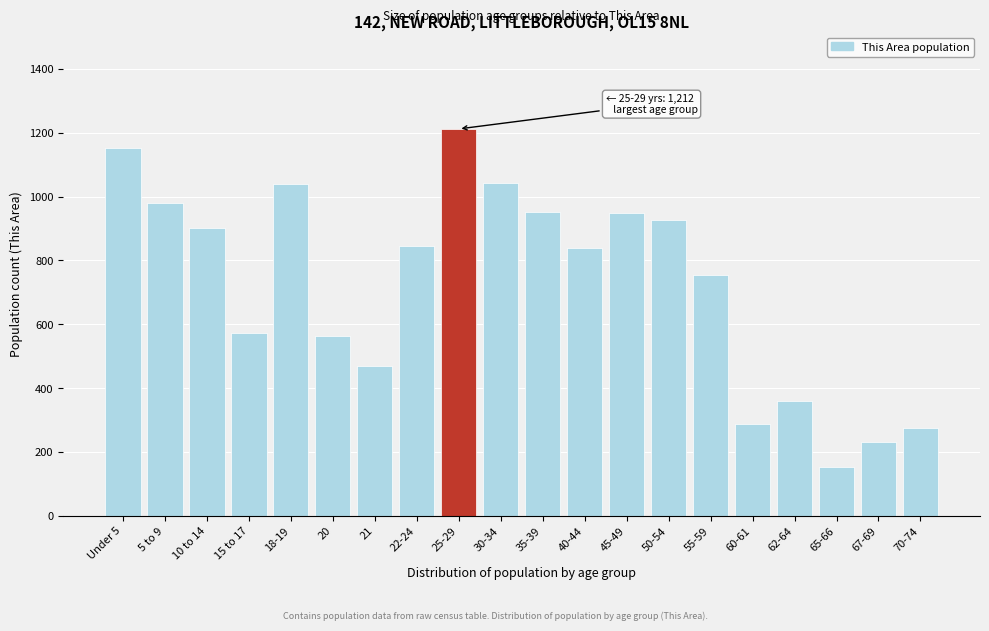

Where is the data nearest to the value 683?

55-59